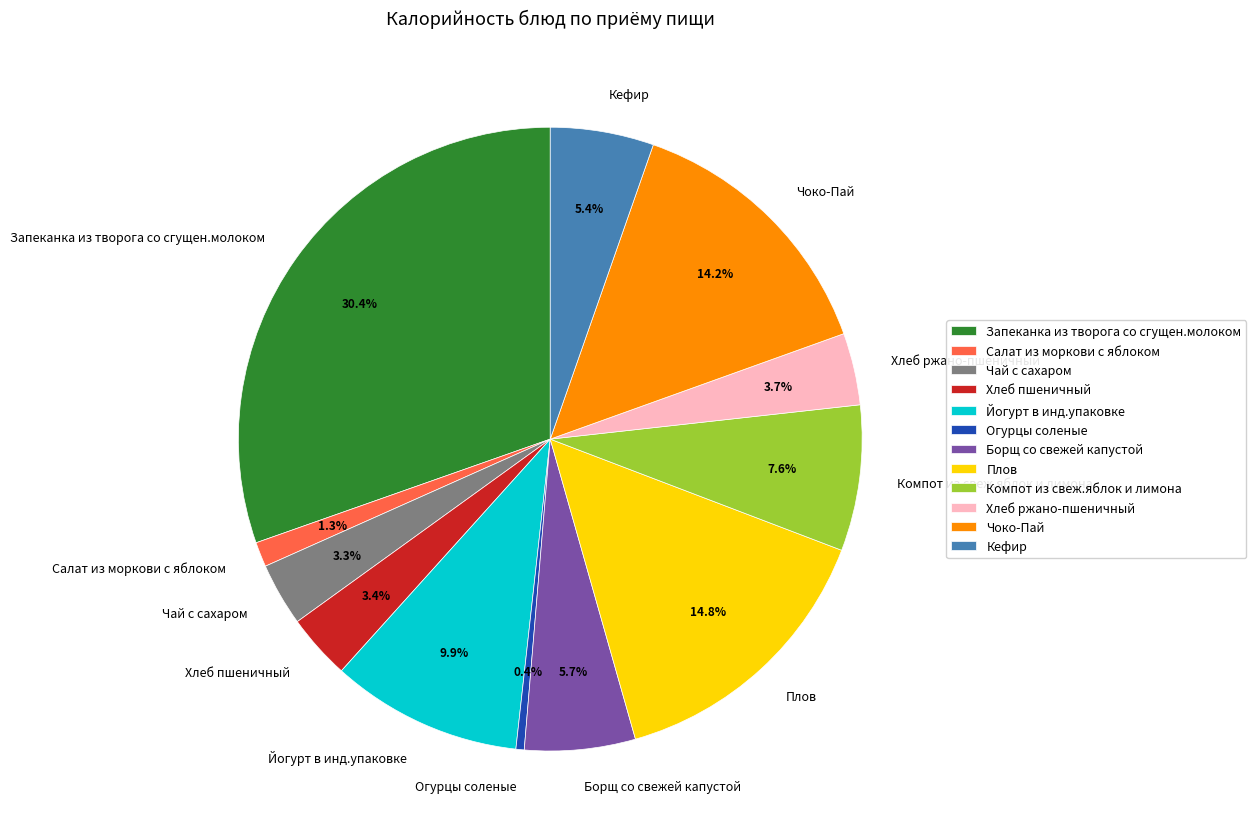

To the nearest percent, what is the combined percentage of Салат из моркови с яблоком and Йогурт в инд.упаковке?

11%